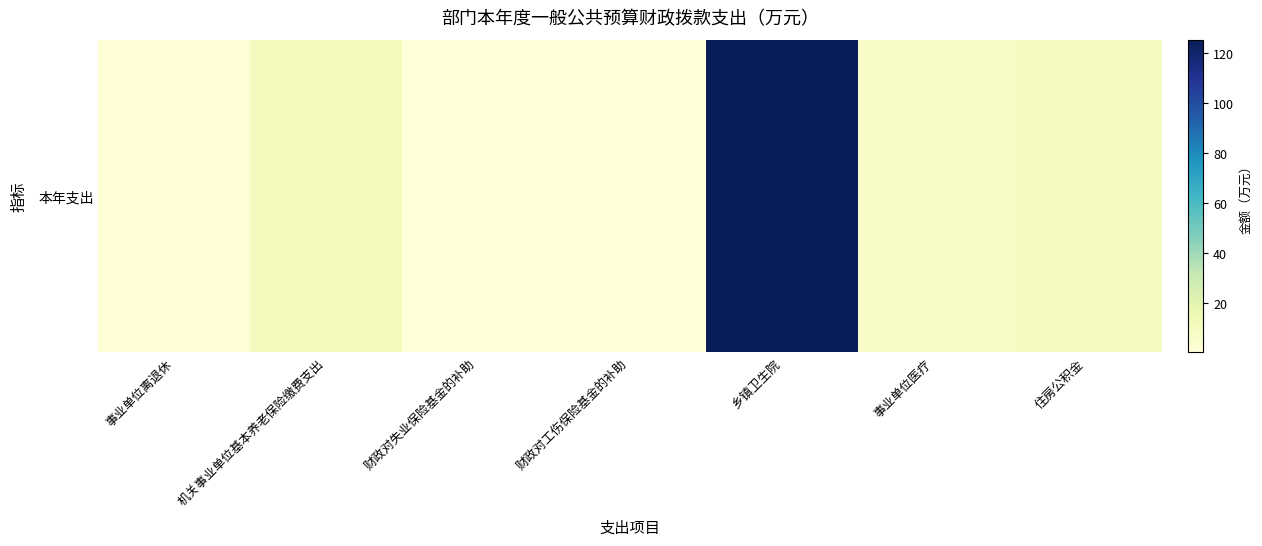

The chart shows a value of 13.2 at 住房公积金. True or false?

False